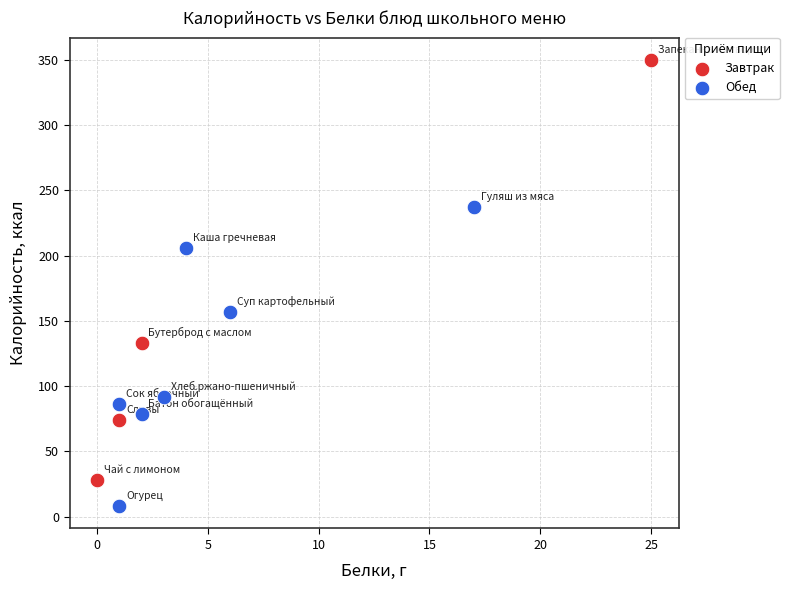

What are all the series names shown in the legend?

Завтрак, Обед